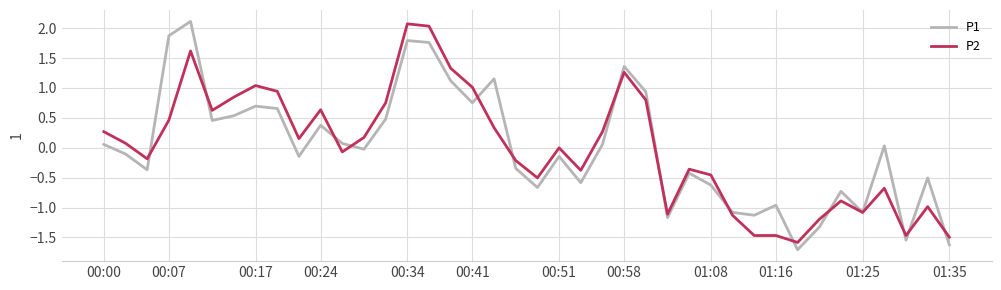

What is the smallest value displayed?

-1.7